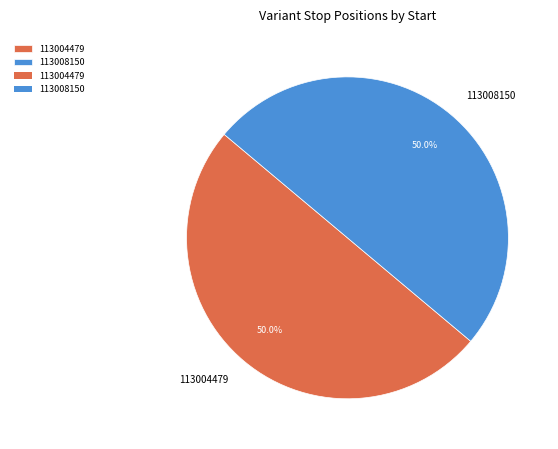

The 113008150 slice represents 50% of the pie. True or false?

True